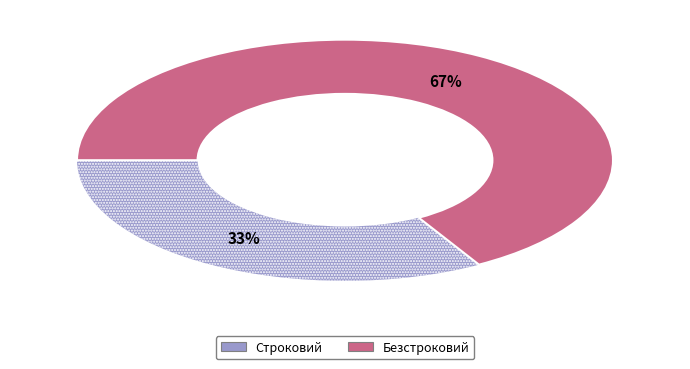

What percentage is the Строковий slice, to the nearest percent?

33%